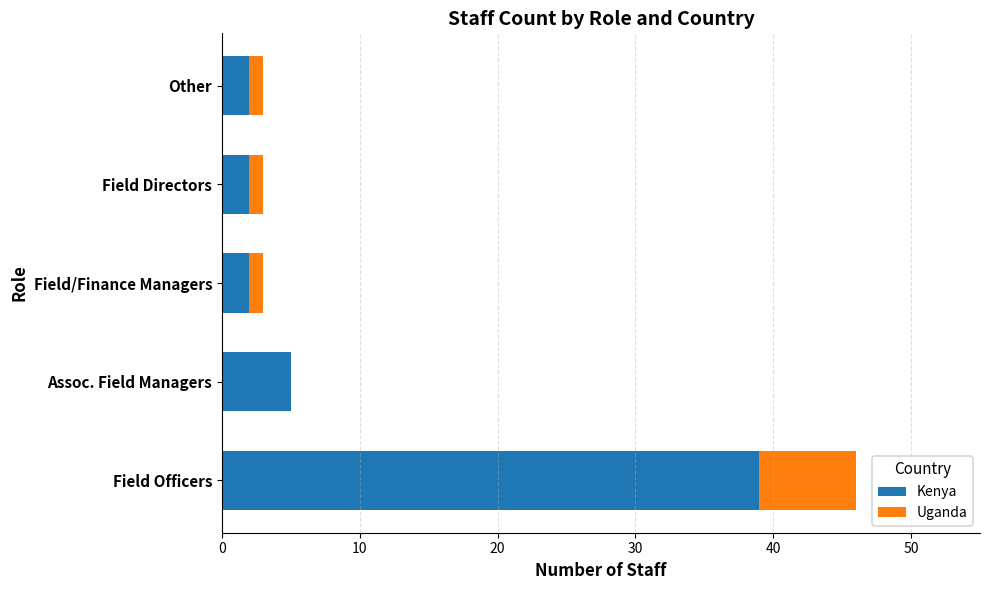

At which category is the sum across all series the highest?

Field Officers